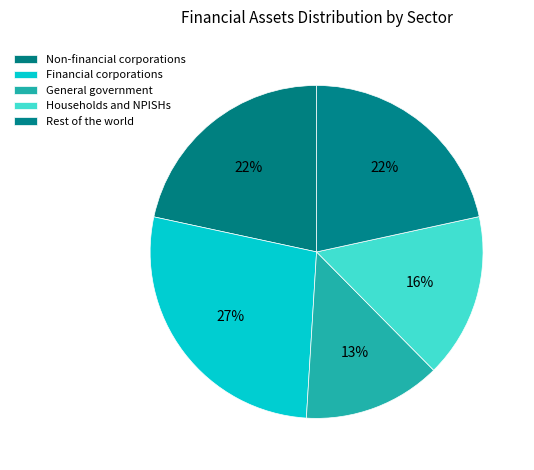

Count the number of slices in the pie.

5